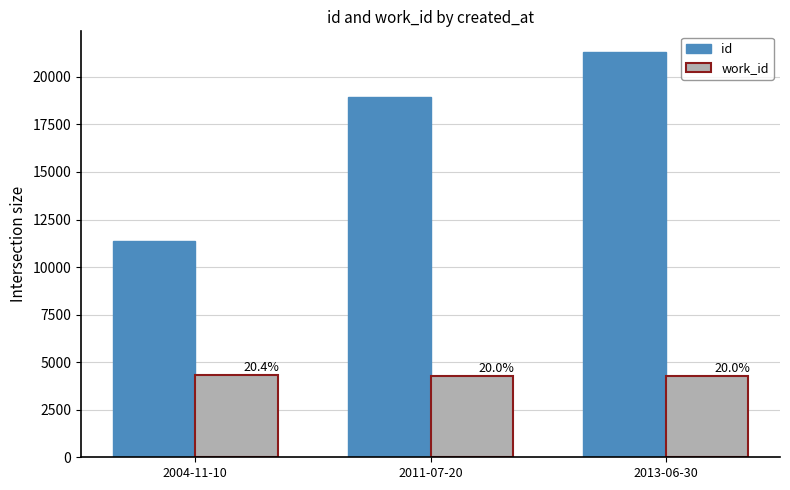

At which category is the sum across all series the highest?

2013-06-30